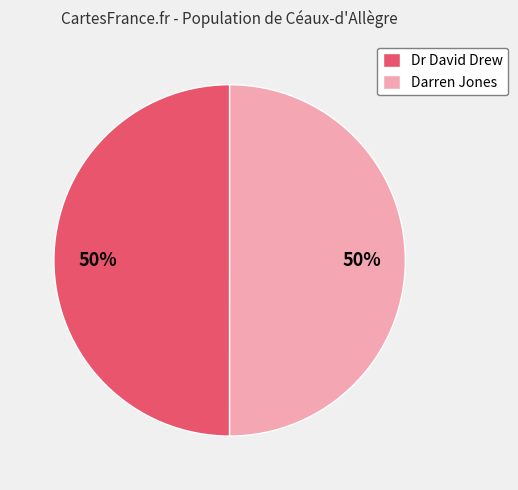

What percentage is the Dr David Drew slice, to the nearest percent?

50%